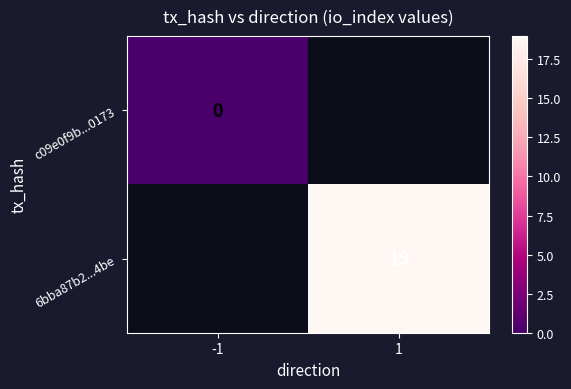

What is the approximate value of 6bba87b2...4be at 1?

19.0